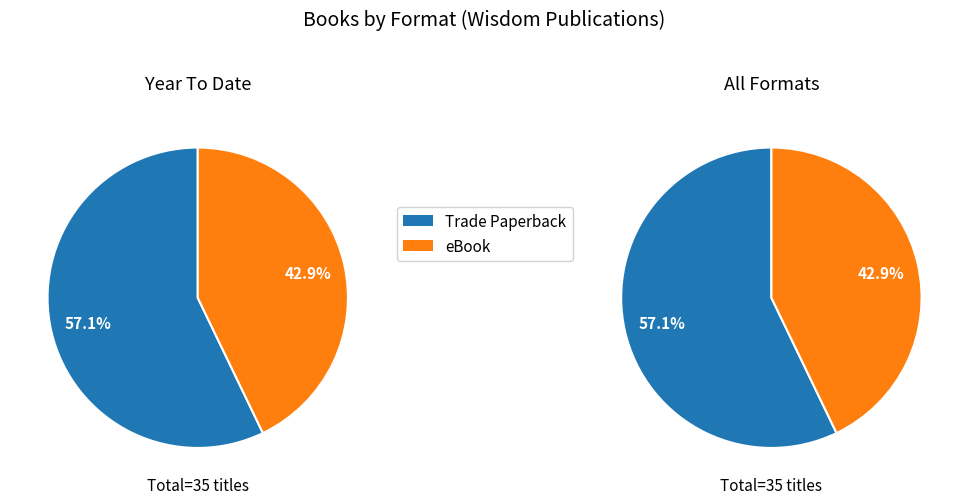

Which slice is the largest?

Trade Paperback